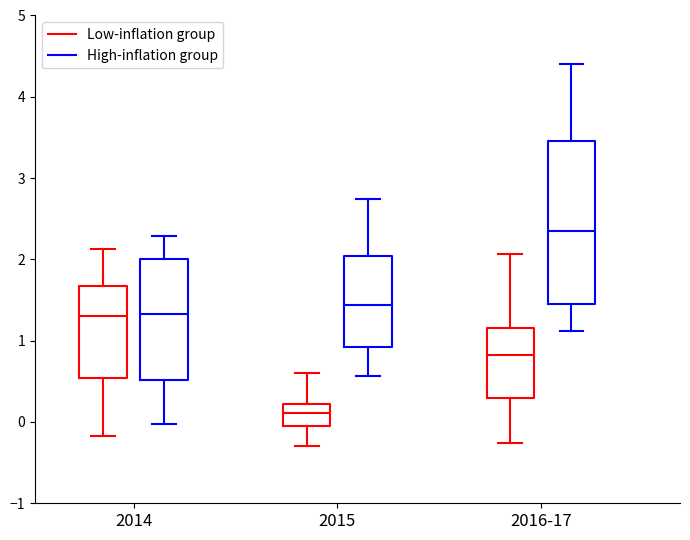

Comparing the boxes themselves (not the whiskers), which one is the tallest?

2016-17 (High-inflation group)